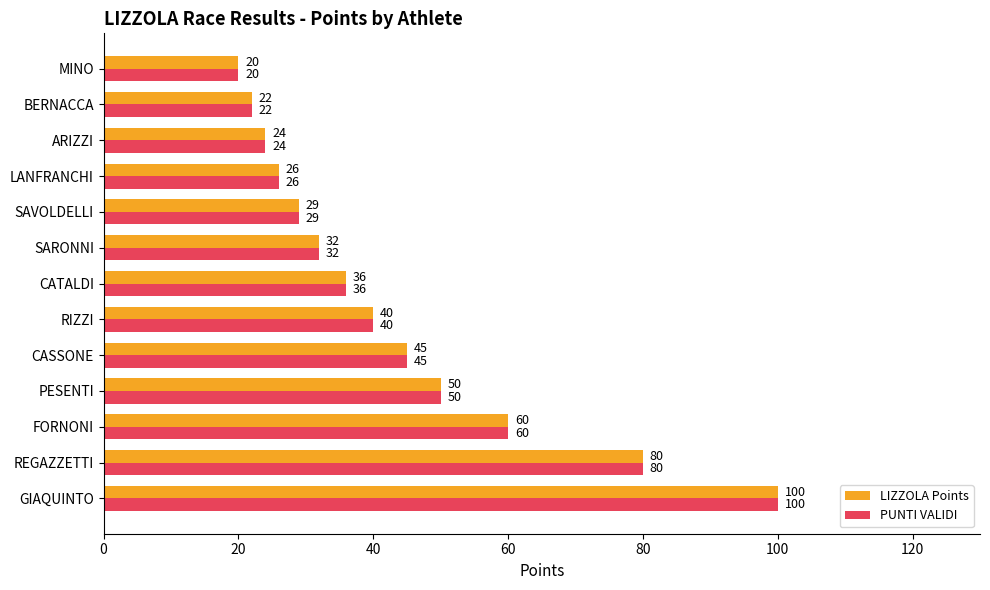

What is the sum of all LIZZOLA Points values?

564